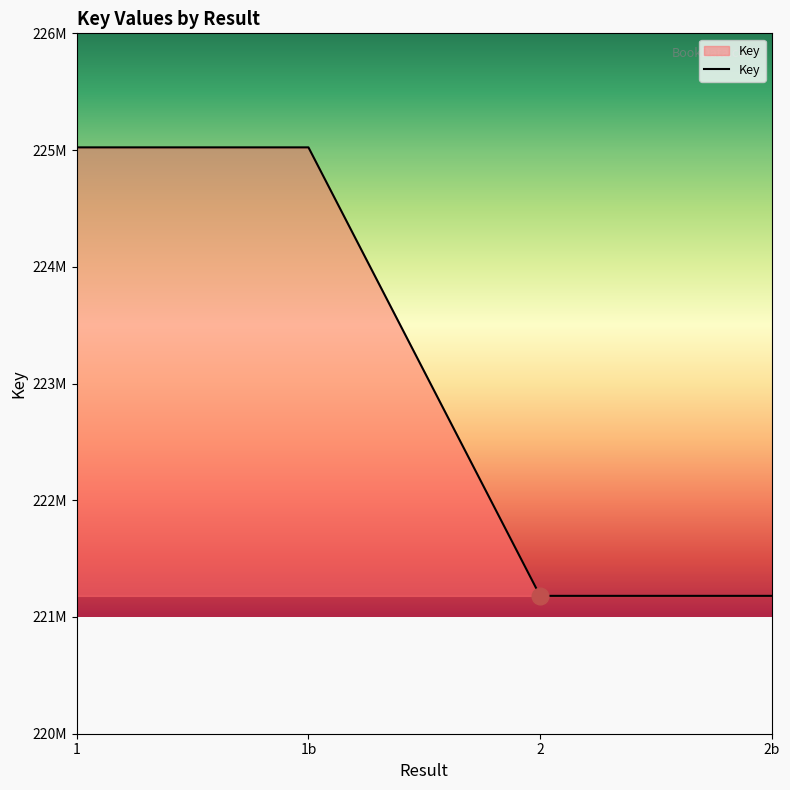

What is the greatest value displayed?

225023038